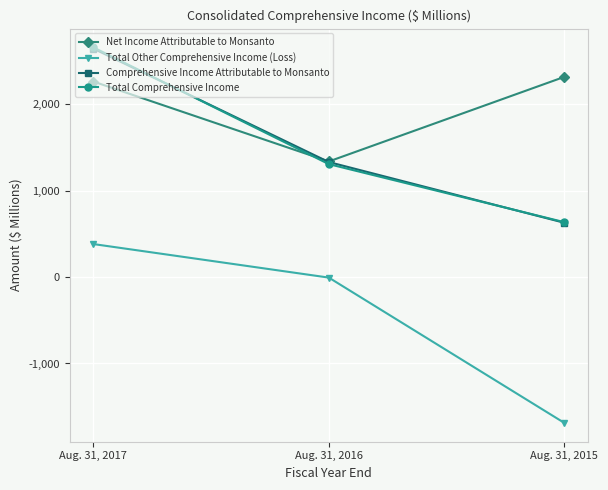

Reading left to right, extract all data points from this chart.

Net Income Attributable to Monsanto: 2260	1336	2314
Total Other Comprehensive Income (Loss): 381	-7	-1687
Comprehensive Income Attributable to Monsanto: 2641	1329	627
Total Comprehensive Income: 2655	1305	634